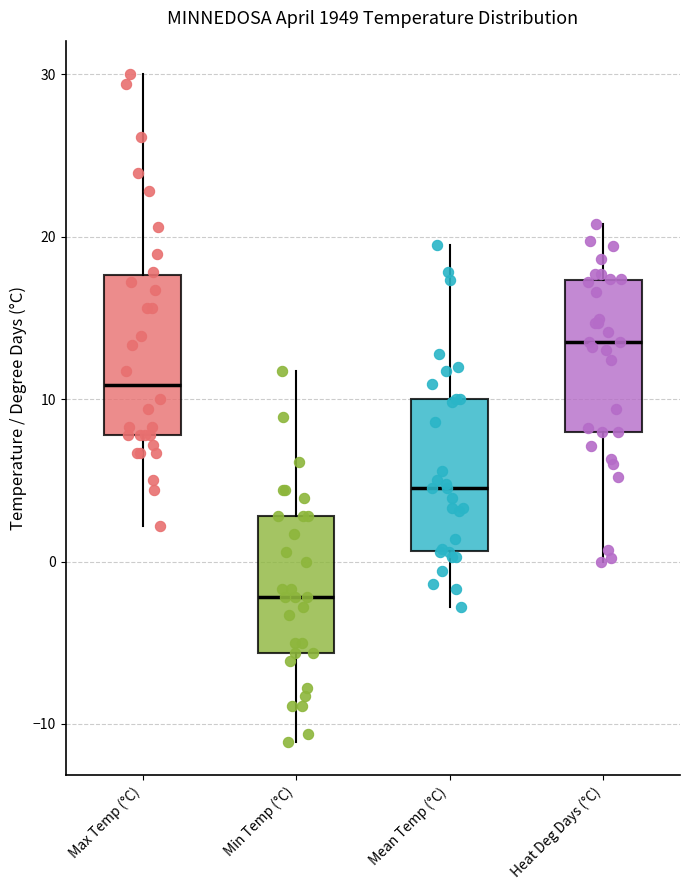

Where does the median line of the box for Mean Temp (°C) sit on the y-axis? The values are not printed on the chart, so give them approximately, as read against the axis.

5